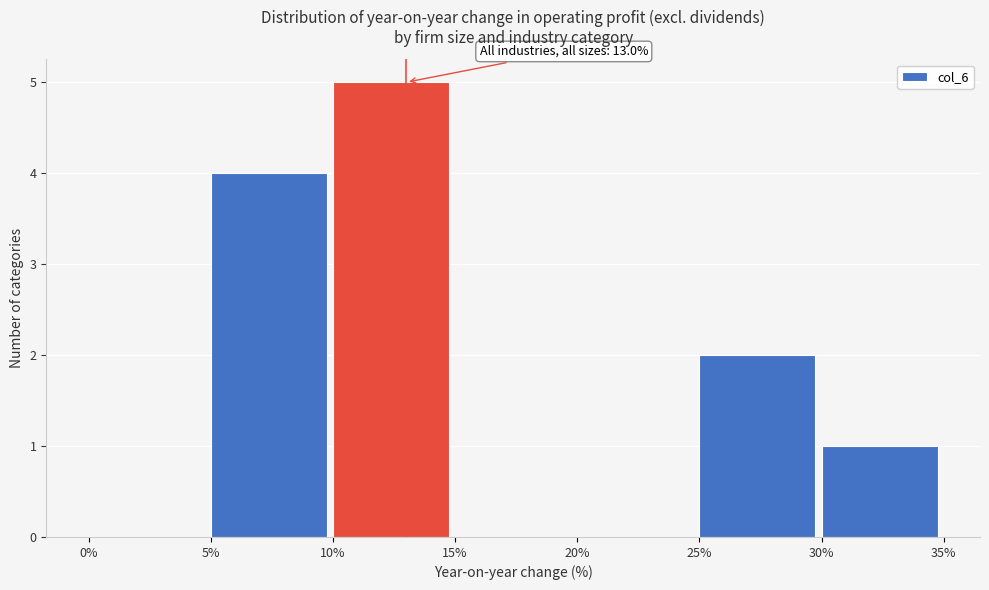

Which range on the x-axis has the tallest bar?

10% to 15%